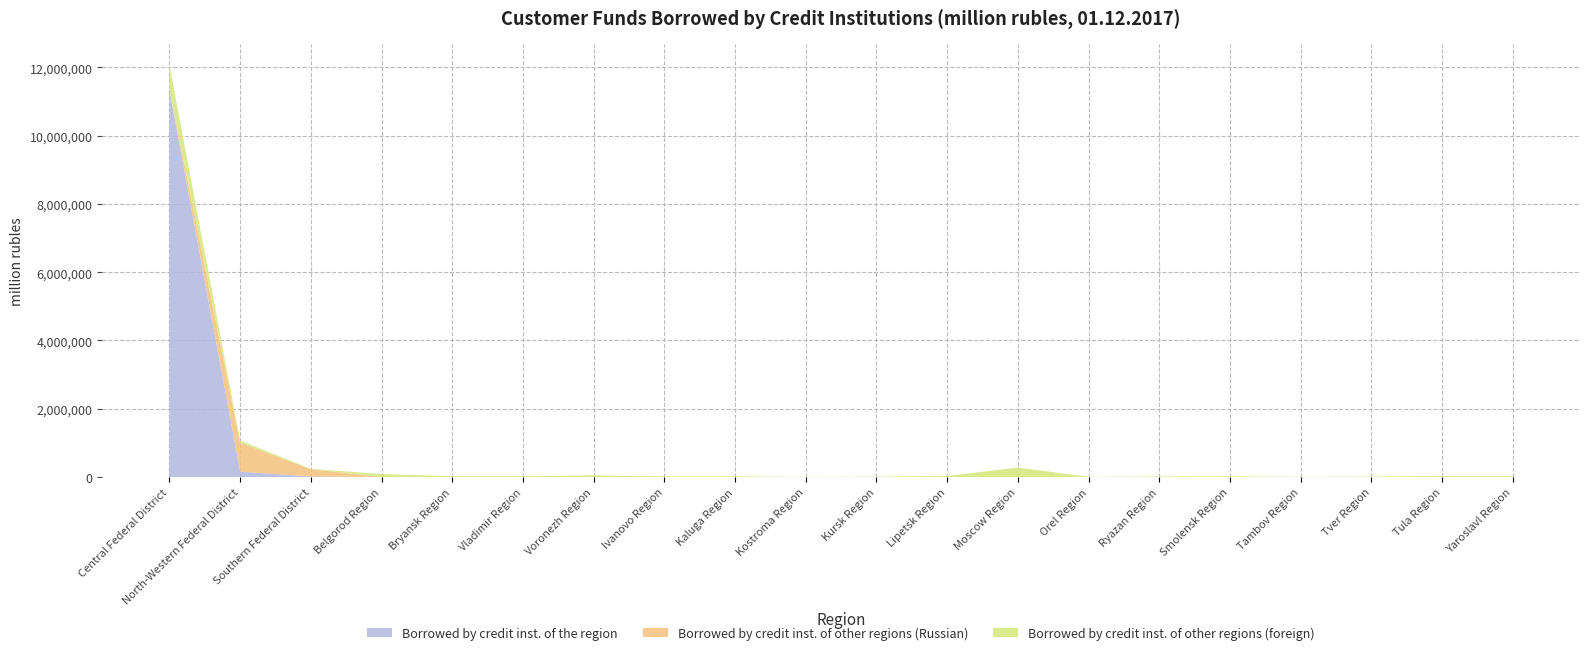

Reading left to right, transcribe all the data shown in this chart.

Borrowed by credit inst. of the region: 11319965	159485	16556	725	0	86	174	503	1143	516	959	608	970	0	733	0	8	294	27	333
Borrowed by credit inst. of other regions (Russian): 38147	844930	214154	226	149	167	346	57	201	51	61	144	530	83	16	44	9	91	74	227
Borrowed by credit inst. of other regions (foreign): 709196	62743	10999	85984	27552	26434	50421	18638	18326	5994	10075	31361	276374	6289	15930	20387	7366	13949	28516	28402